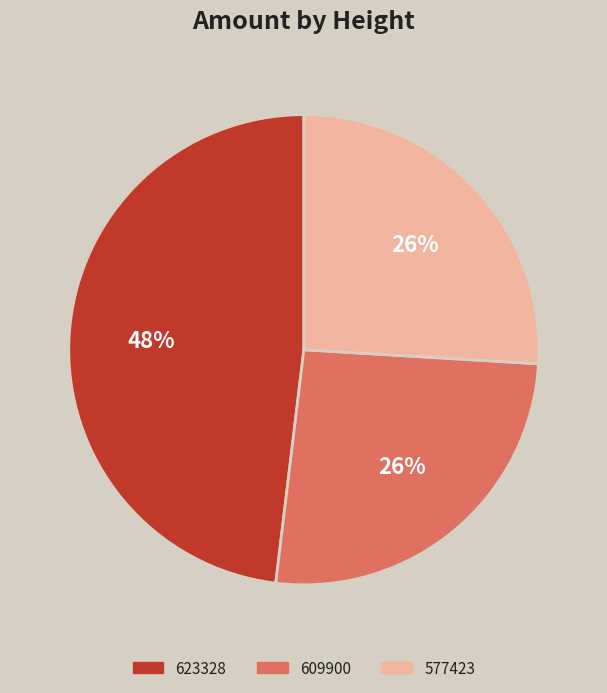

To the nearest percent, what percentage of the pie is 609900?

26%